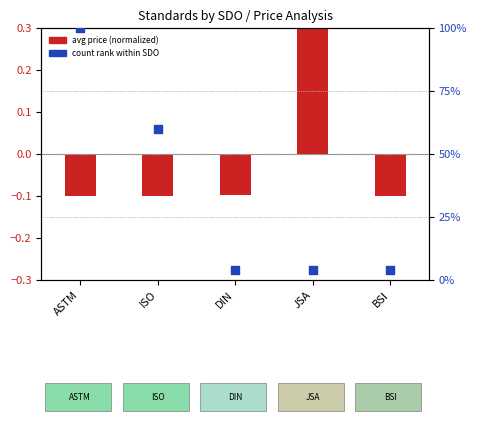

What is the total value across all series at JSA?

4.4